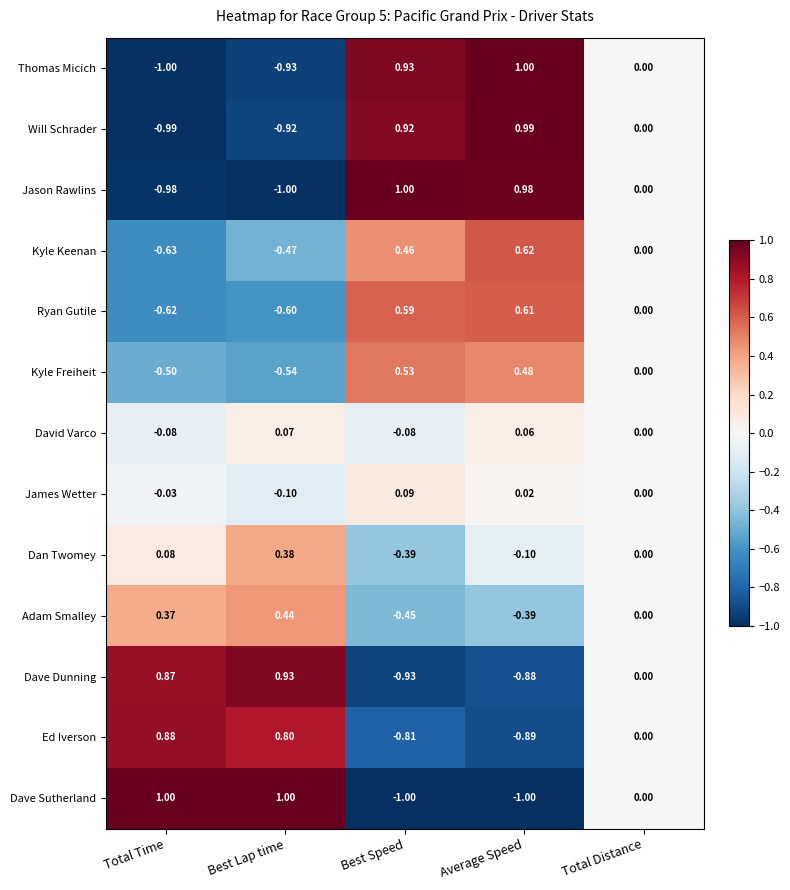

At which label is David Varco closest to 0?

Total Distance